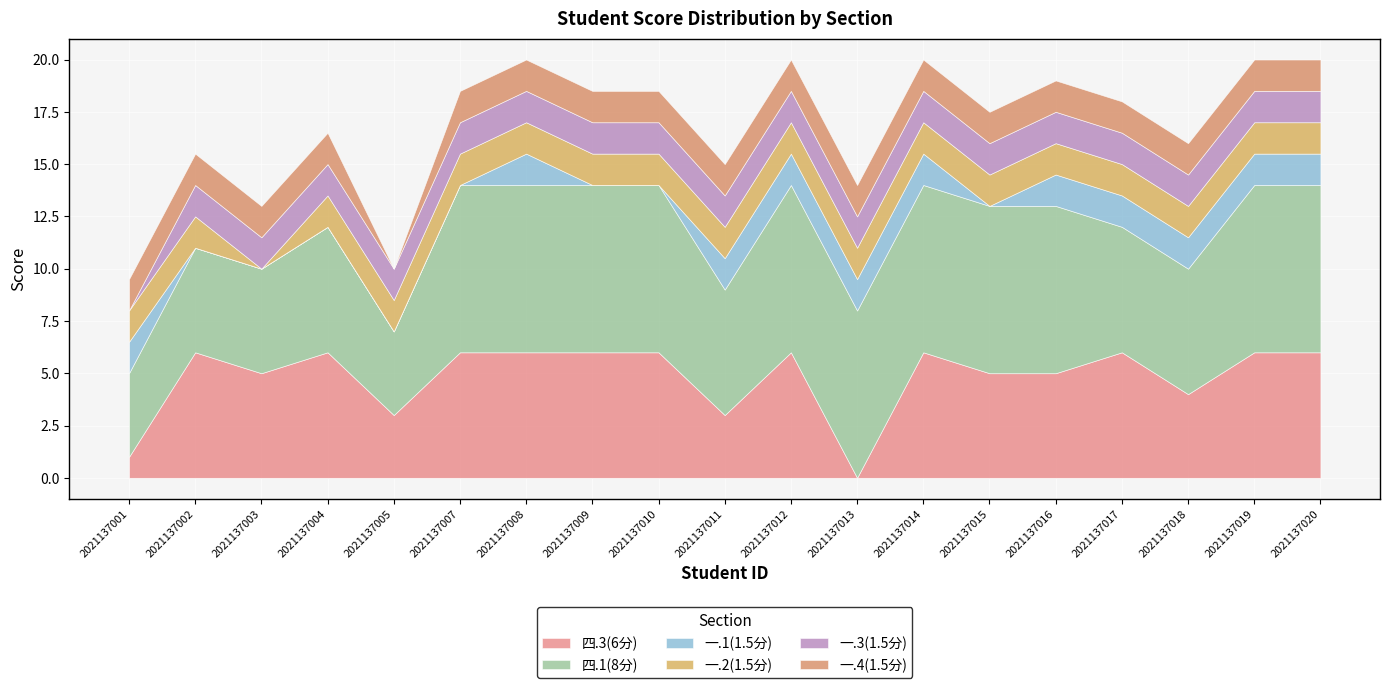

True or false: 一.3(1.5分) has more than 0 points higher than both neighbors.

False